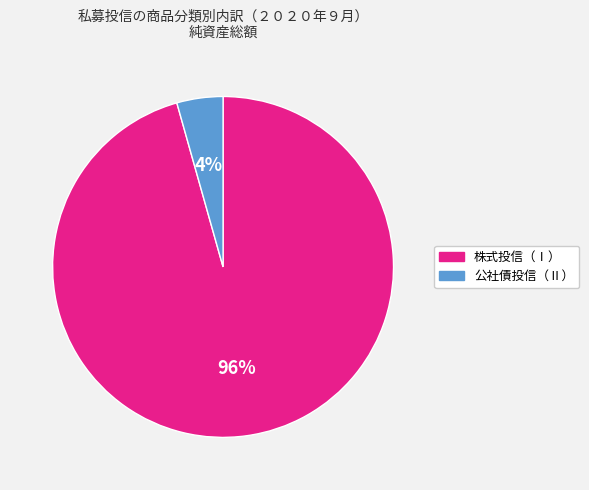

How many segments does this pie chart have?

2